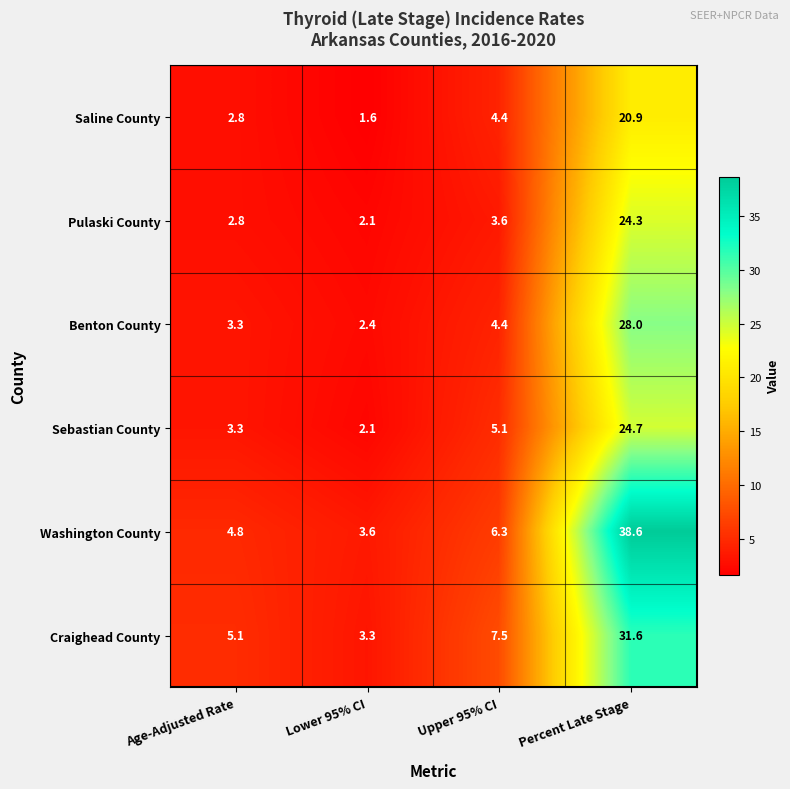

Rank the categories by Washington County value from highest to lowest.

Percent Late Stage, Upper 95% CI, Age-Adjusted Rate, Lower 95% CI